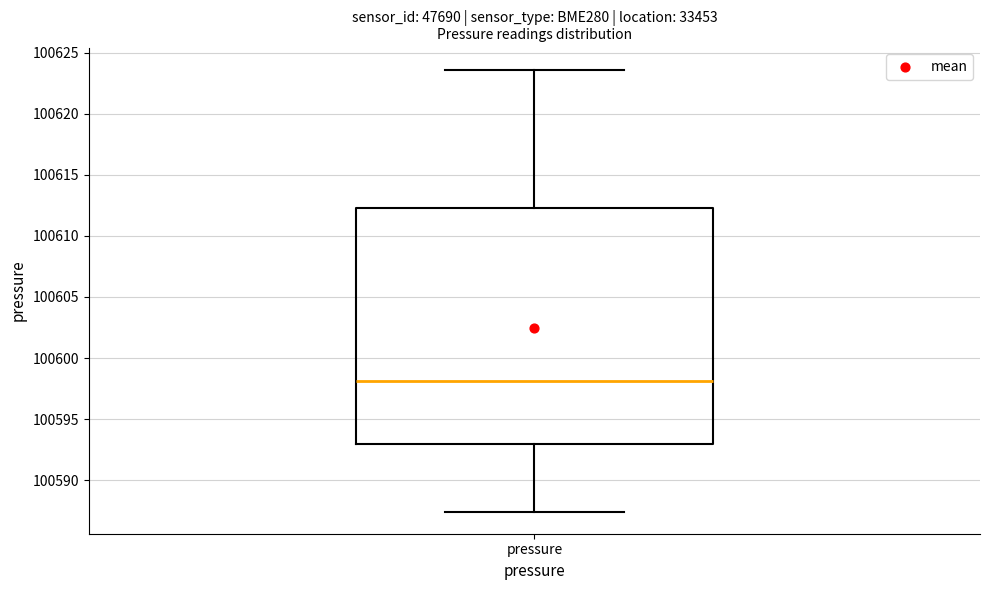

Where is the lower edge of the box for pressure on the y-axis? The values are not printed on the chart, so give them approximately, as read against the axis.

100593.0